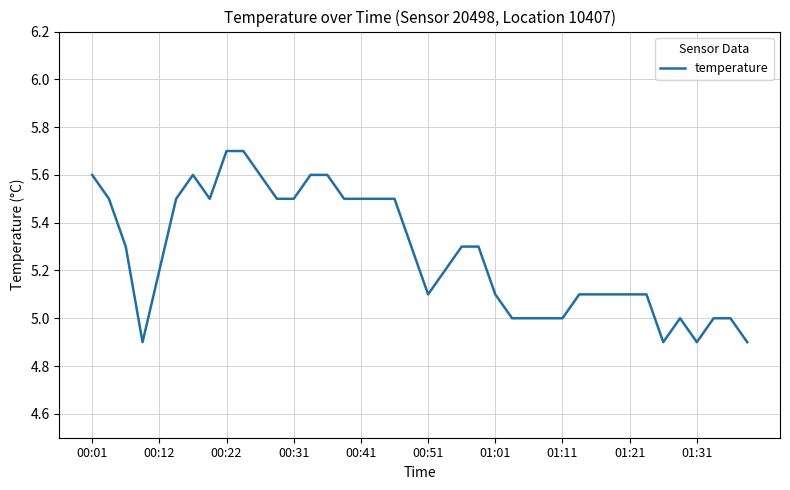

Count the number of data series in this chart.

1